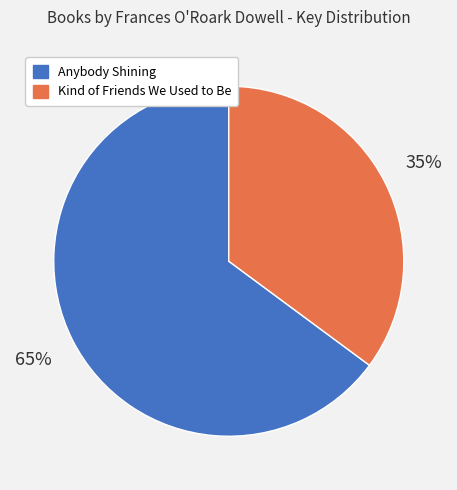

Combined, do Kind of Friends We Used to Be and Anybody Shining account for over 50%?

Yes